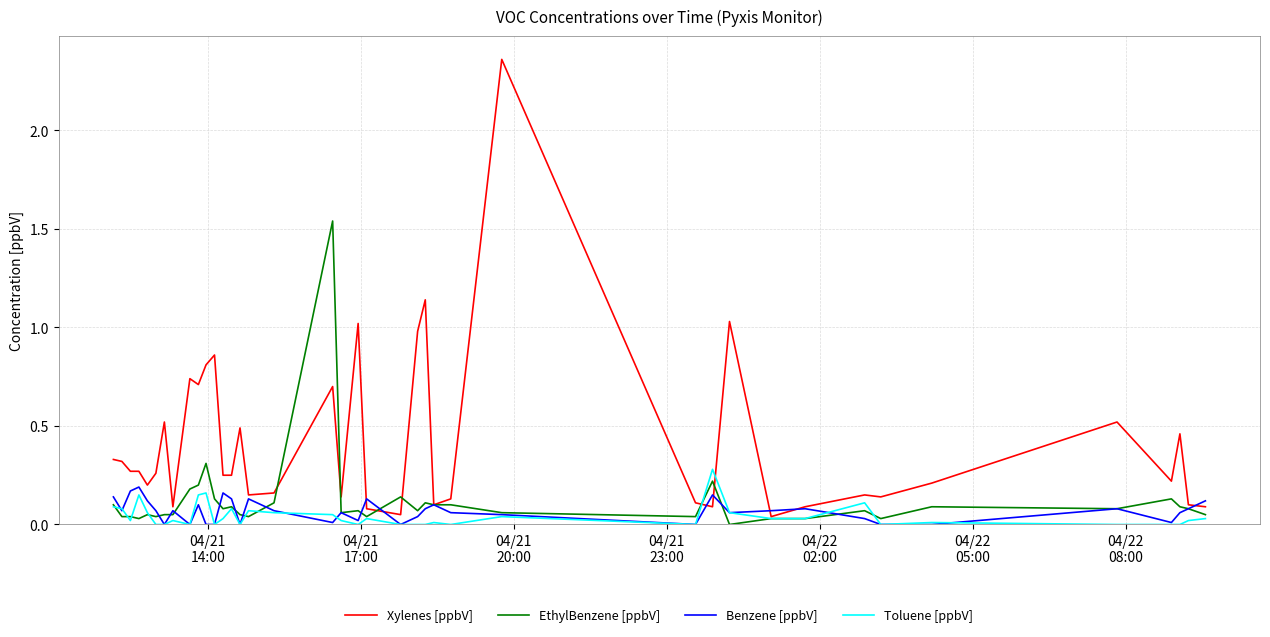

Rank the series by their maximum value, from lowest to highest.

Benzene [ppbV], Toluene [ppbV], EthylBenzene [ppbV], Xylenes [ppbV]